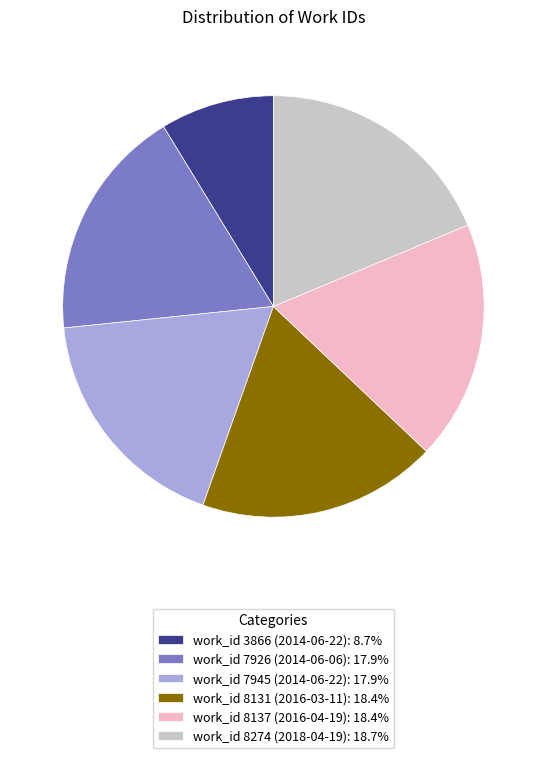

Does work_id 8131 (2016-03-11): 18.4% represent more than half of the total?

No